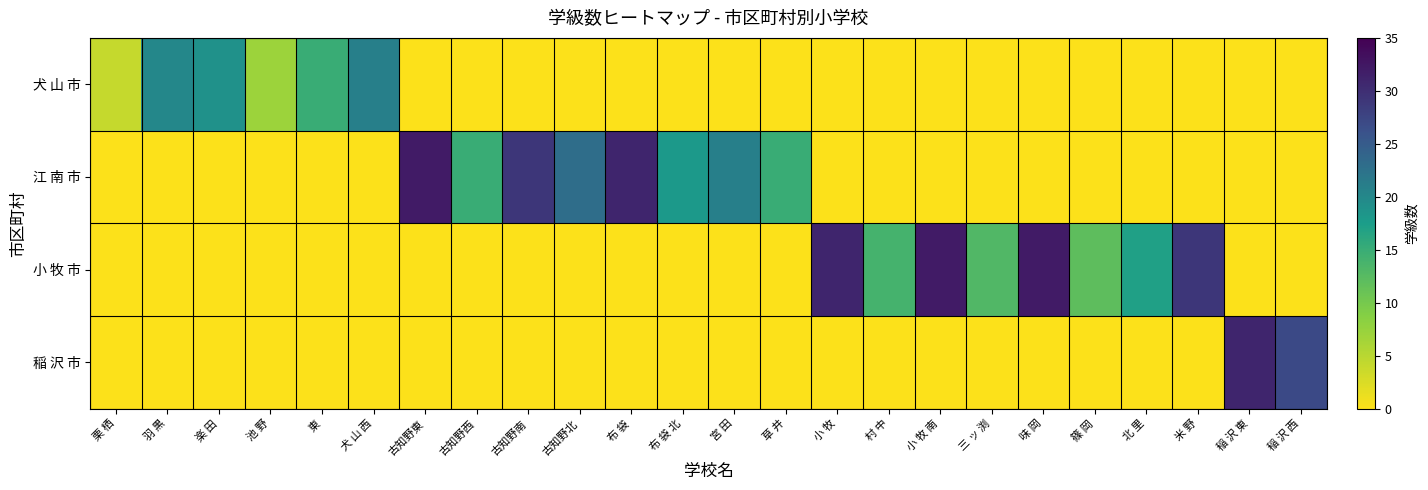

Reading right to left, extract all data points from this chart.

犬 山 市: 稲 沢 西=0	稲 沢 東=0	米 野=0	北 里=0	篠 岡=0	味 岡=0	三 ッ 渕=0	小 牧 南=0	村 中=0	小 牧=0	草 井=0	宮 田=0	布 袋 北=0	布 袋=0	古知野北=0	古知野南=0	古知野西=0	古知野東=0	犬 山 西=21	東=15	池 野=7	楽 田=19	羽 黒=20	栗 栖=4
江 南 市: 稲 沢 西=0	稲 沢 東=0	米 野=0	北 里=0	篠 岡=0	味 岡=0	三 ッ 渕=0	小 牧 南=0	村 中=0	小 牧=0	草 井=15	宮 田=21	布 袋 北=18	布 袋=31	古知野北=23	古知野南=29	古知野西=15	古知野東=32	犬 山 西=0	東=0	池 野=0	楽 田=0	羽 黒=0	栗 栖=0
小 牧 市: 稲 沢 西=0	稲 沢 東=0	米 野=29	北 里=17	篠 岡=12	味 岡=32	三 ッ 渕=13	小 牧 南=32	村 中=14	小 牧=31	草 井=0	宮 田=0	布 袋 北=0	布 袋=0	古知野北=0	古知野南=0	古知野西=0	古知野東=0	犬 山 西=0	東=0	池 野=0	楽 田=0	羽 黒=0	栗 栖=0
稲 沢 市: 稲 沢 西=27	稲 沢 東=31	米 野=0	北 里=0	篠 岡=0	味 岡=0	三 ッ 渕=0	小 牧 南=0	村 中=0	小 牧=0	草 井=0	宮 田=0	布 袋 北=0	布 袋=0	古知野北=0	古知野南=0	古知野西=0	古知野東=0	犬 山 西=0	東=0	池 野=0	楽 田=0	羽 黒=0	栗 栖=0